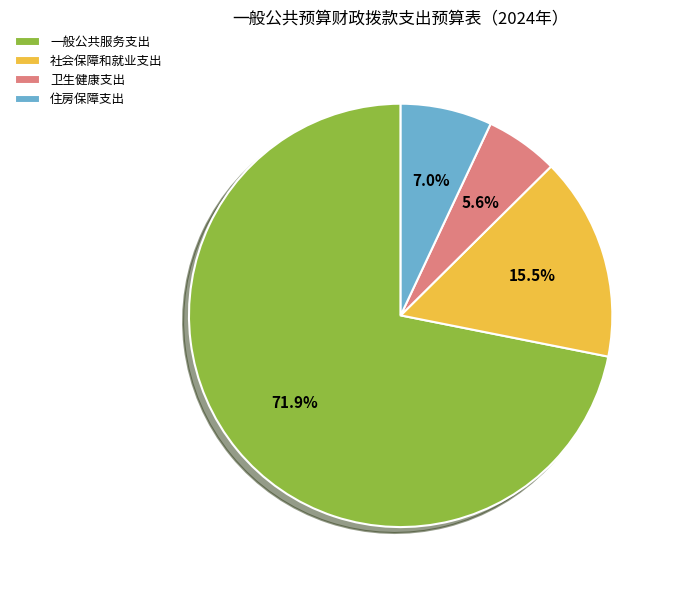

Does 卫生健康支出 represent more than half of the total?

No